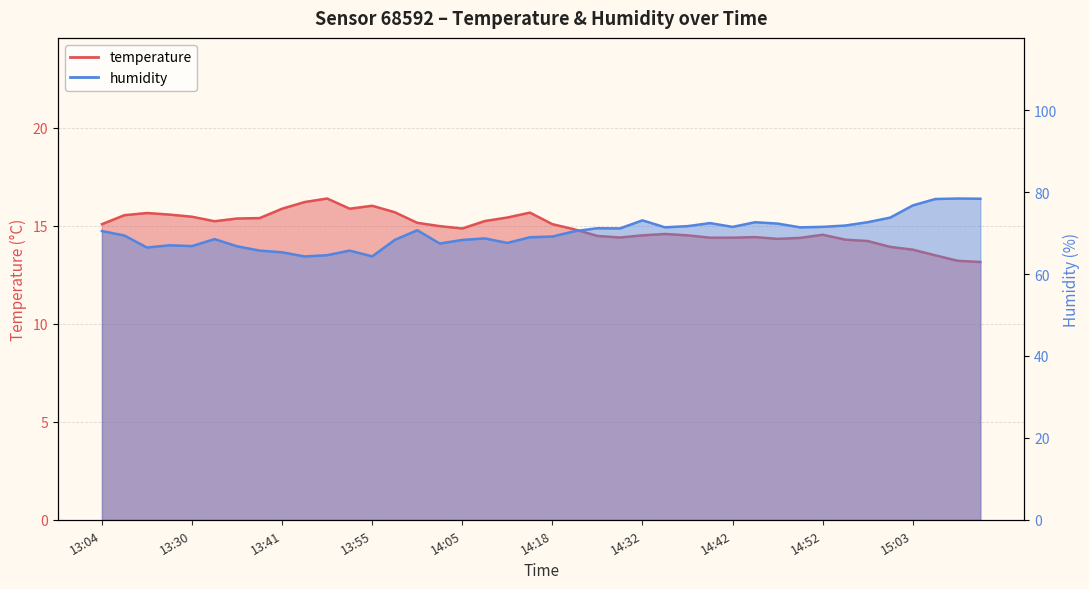

The value of temperature at 13:35 is 15.4. True or false?

True